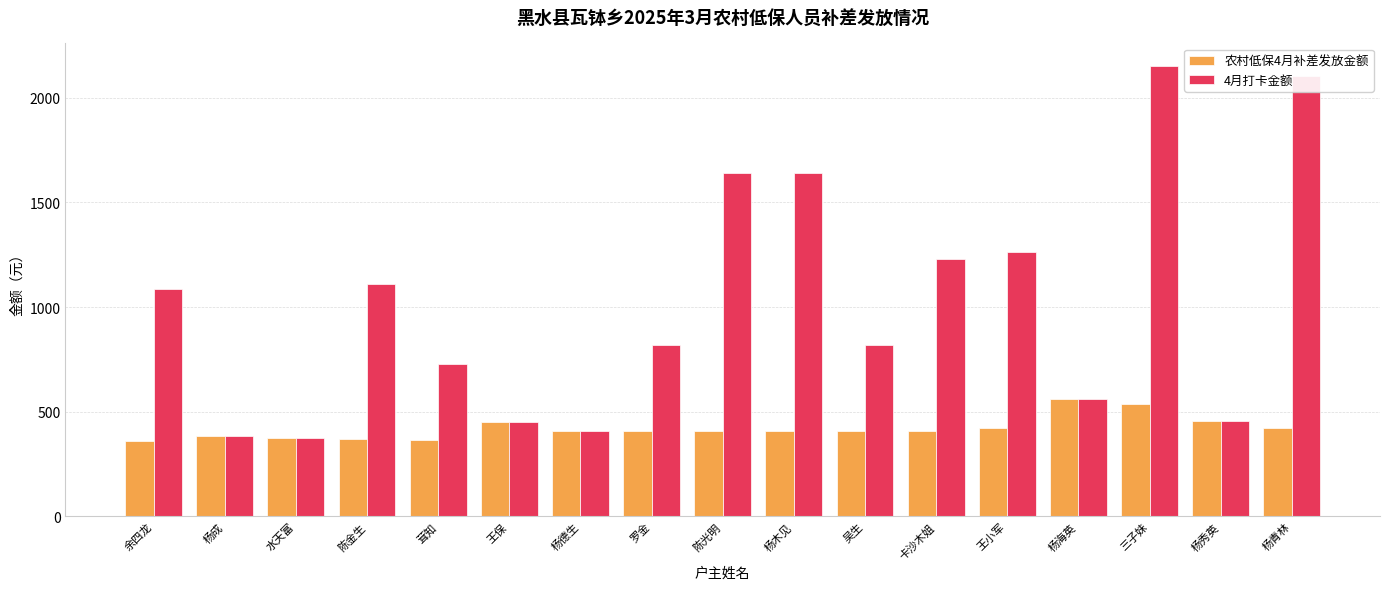

List the series in order of their overall mean, highest first.

4月打卡金额, 农村低保4月补差发放金额